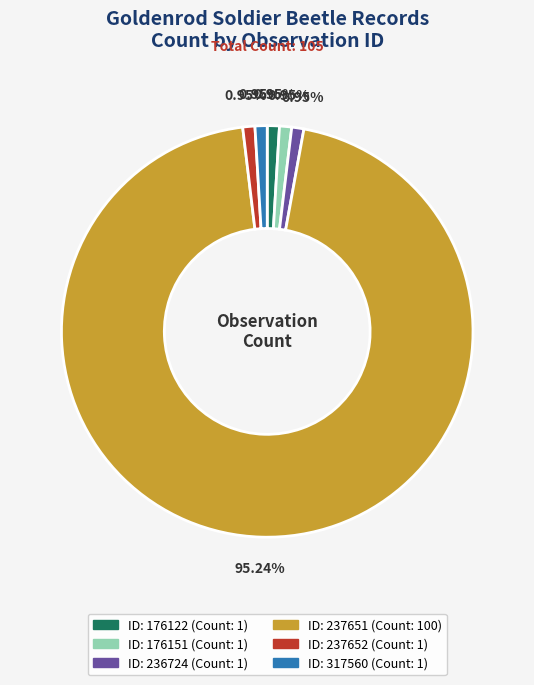

Is there a majority slice in this chart?

Yes